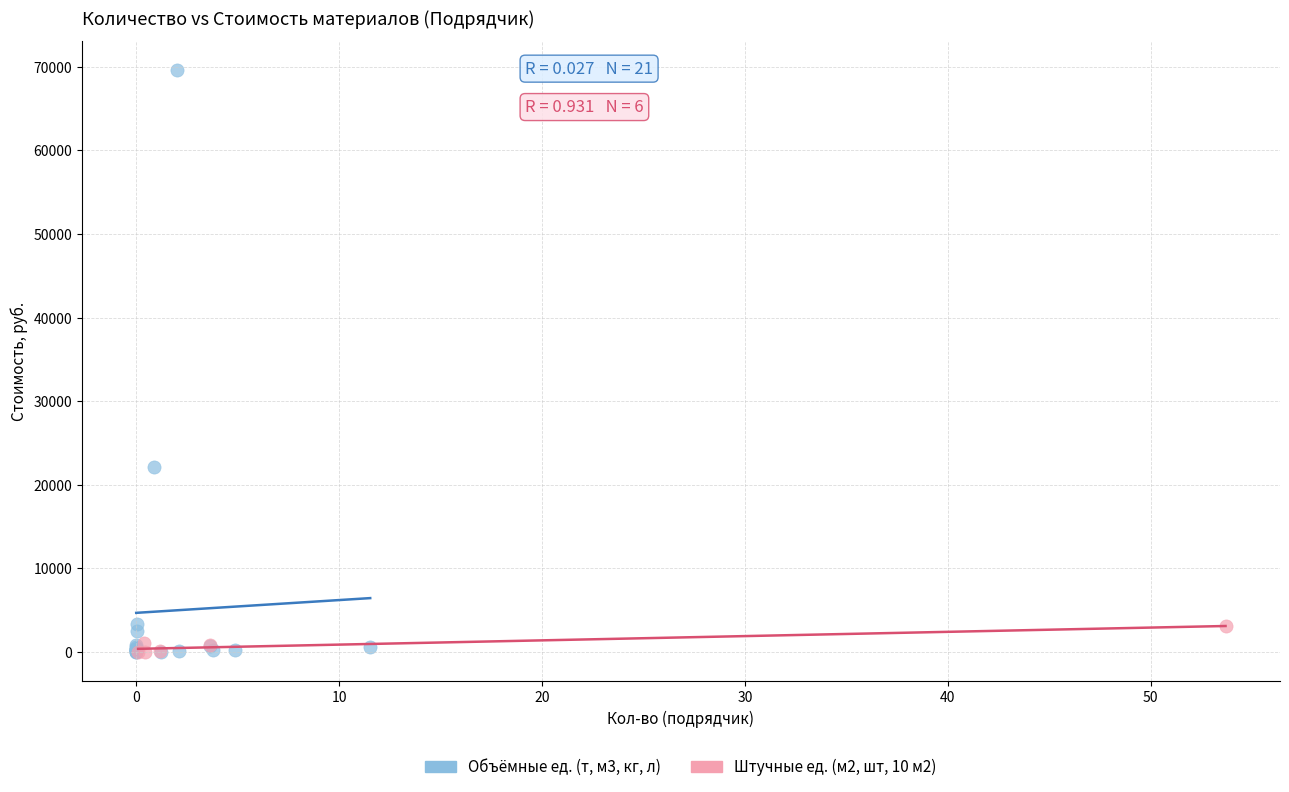

Which series reaches the maximum Y coordinate?

Объёмные ед. (т, м3, кг, л)